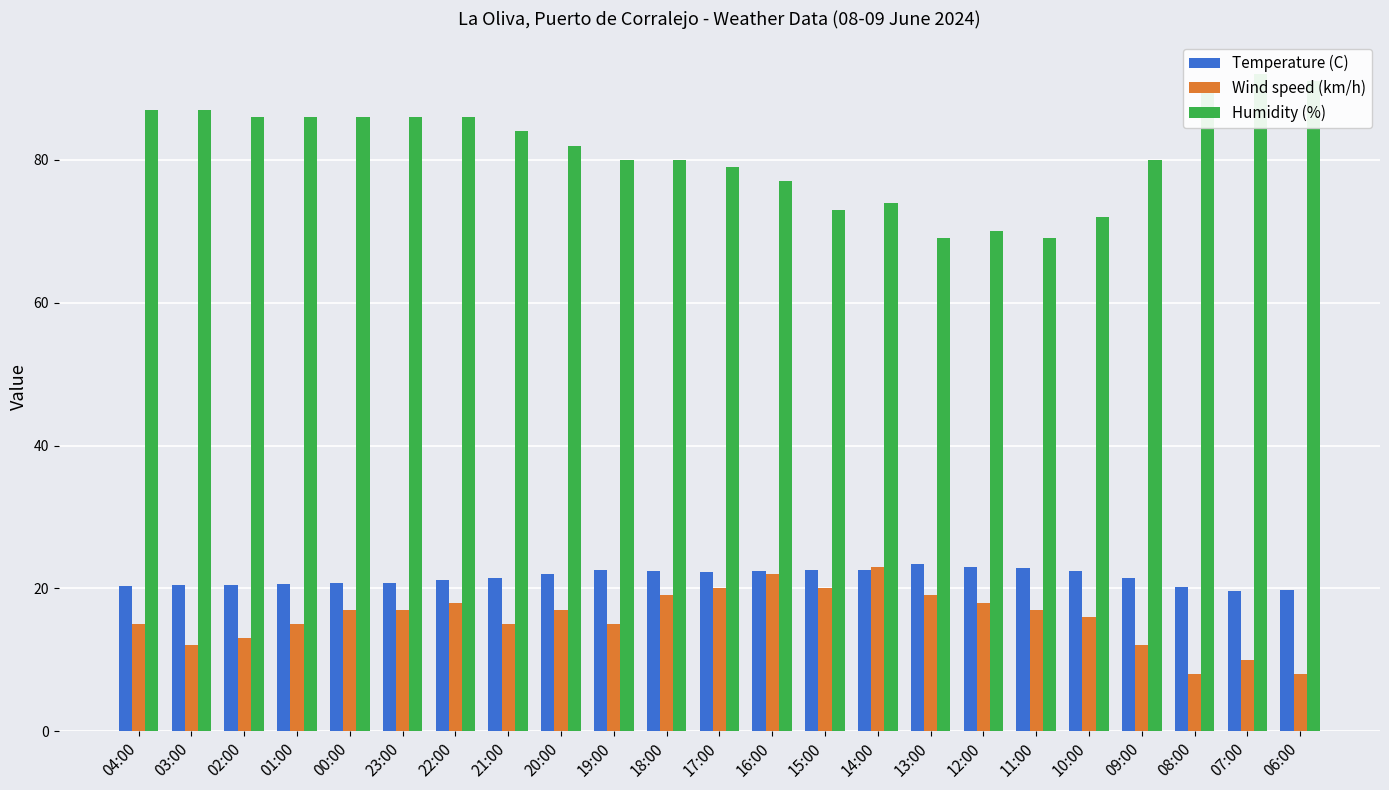

What is the sum of the Temperature (C) values at 19:00 and 12:00?

45.6